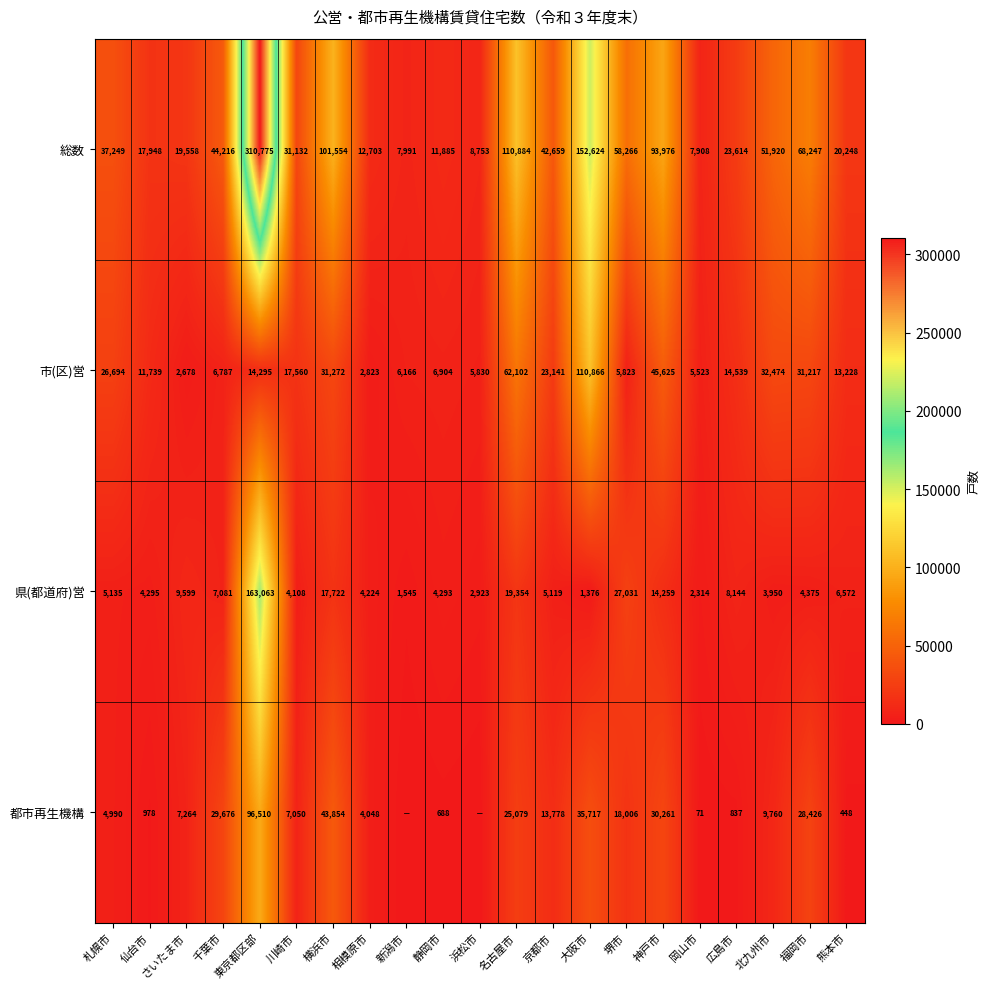

Count the number of data series in this chart.

4